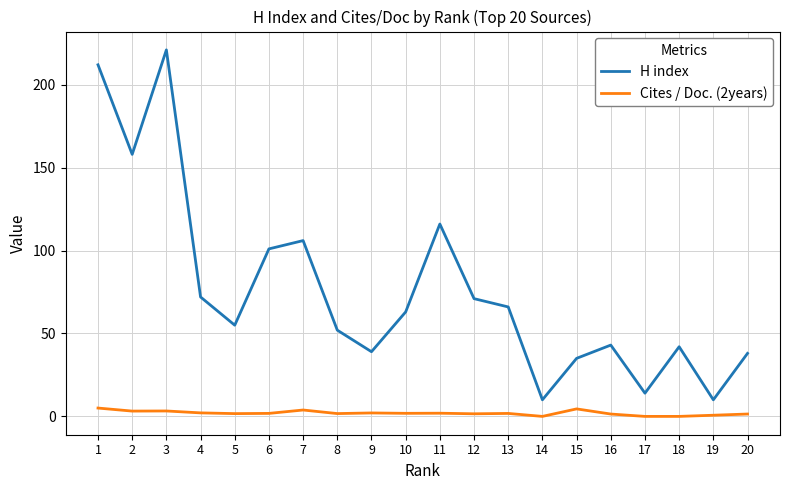

The H index series shows 2.3 at 19. True or false?

False